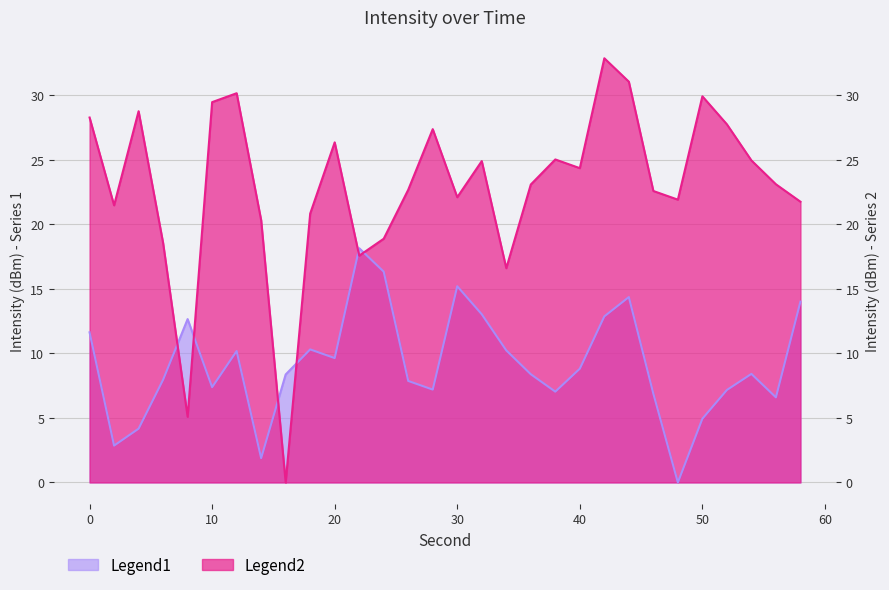

Count the number of categories in the chart.

30